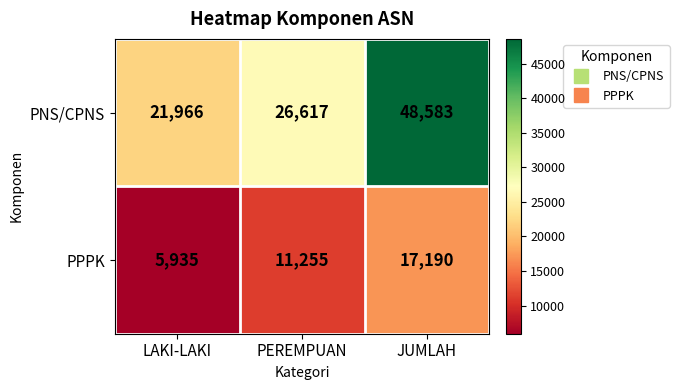

Which series has the widest spread of values?

PNS/CPNS